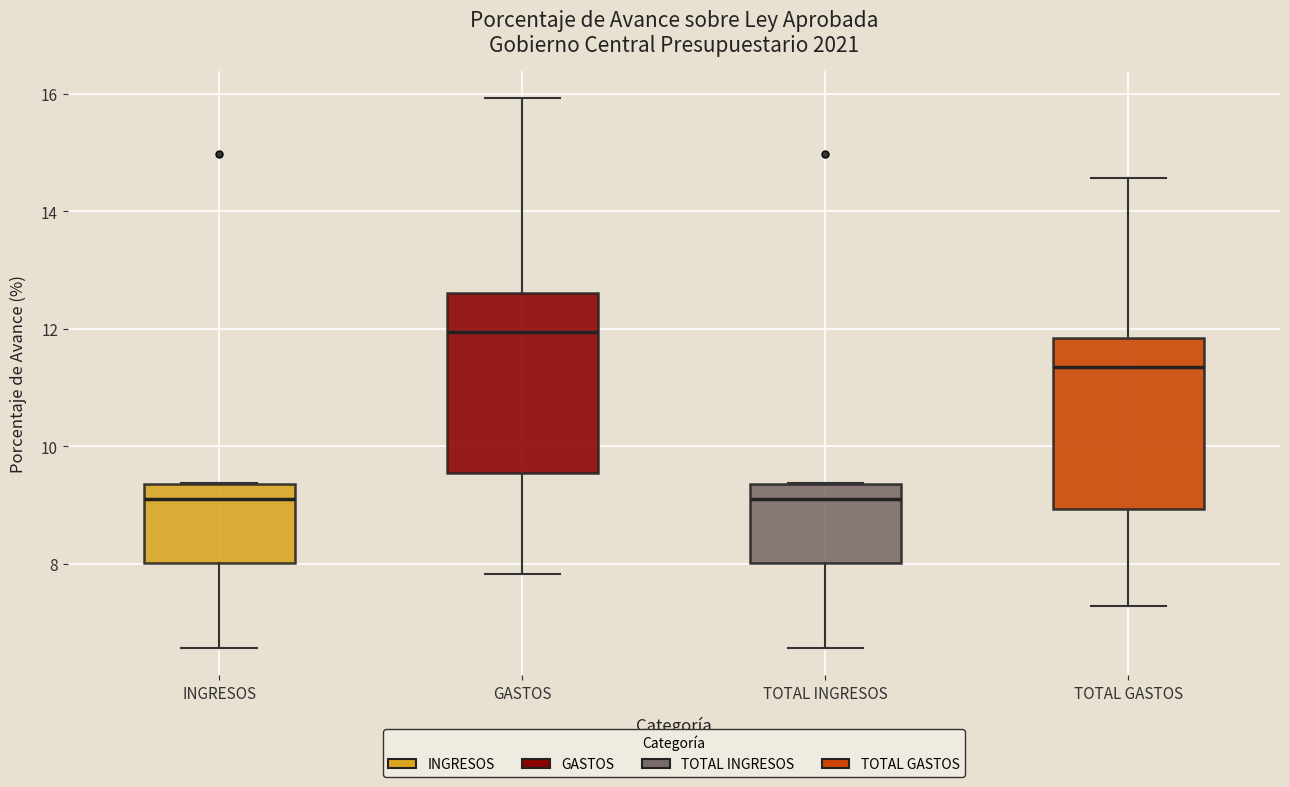

Reading left to right, read every box against the y-axis: the position of its median line, the range the box covers, and the ends of its whiskers. The values are not printed on the chart, so give them approximately, as read against the axis.

INGRESOS: median 9.2, box 8.0 to 9.4, whiskers 6.6 to 9.4
GASTOS: median 12.0, box 9.6 to 12.6, whiskers 7.8 to 16.0
TOTAL INGRESOS: median 9.0, box 8.0 to 9.4, whiskers 6.6 to 9.4
TOTAL GASTOS: median 11.4, box 9.0 to 11.8, whiskers 7.2 to 14.6